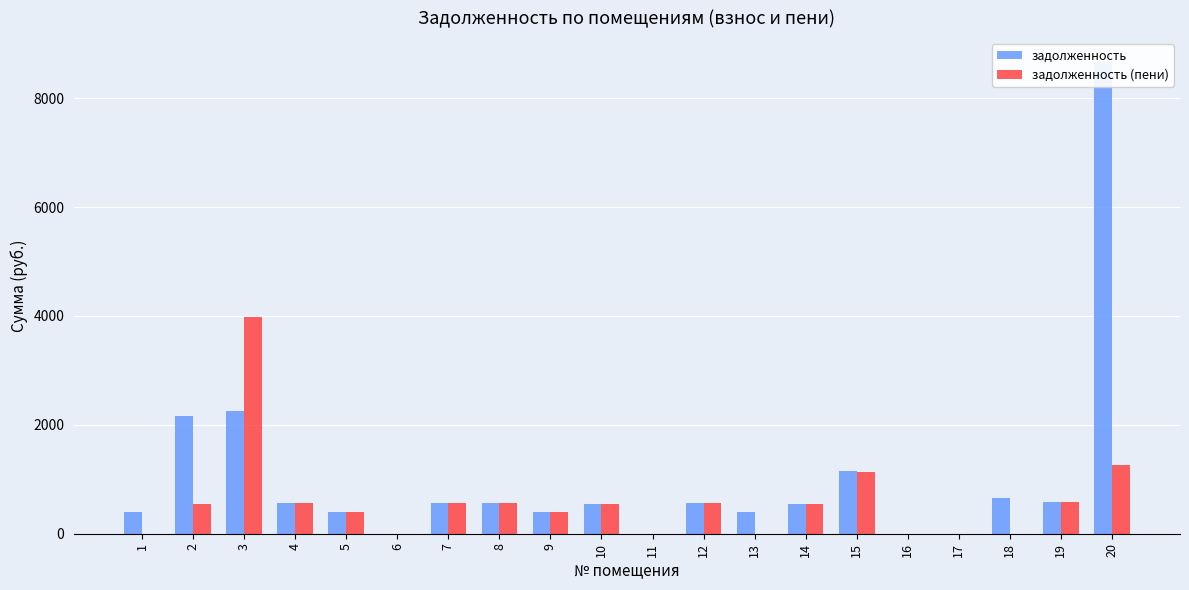

Reading left to right, what are all the values shown in this chart?

задолженность: 1=399.0	2=2170.4	3=2260.2	4=558.1	5=399.0	6=0.0	7=571.4	8=555.5	9=399.0	10=545.3	11=0.0	12=559.4	13=396.4	14=544.0	15=1143.2	16=0.0	17=0.0	18=648.2	19=578.6	20=8666.1
задолженность (пени): 1=0.0	2=544.0	3=3984.5	4=558.1	5=399.0	6=0.0	7=572.0	8=555.5	9=399.0	10=545.3	11=0.0	12=559.4	13=0.0	14=543.0	15=1134.2	16=0.0	17=0.0	18=0.0	19=578.6	20=1264.7